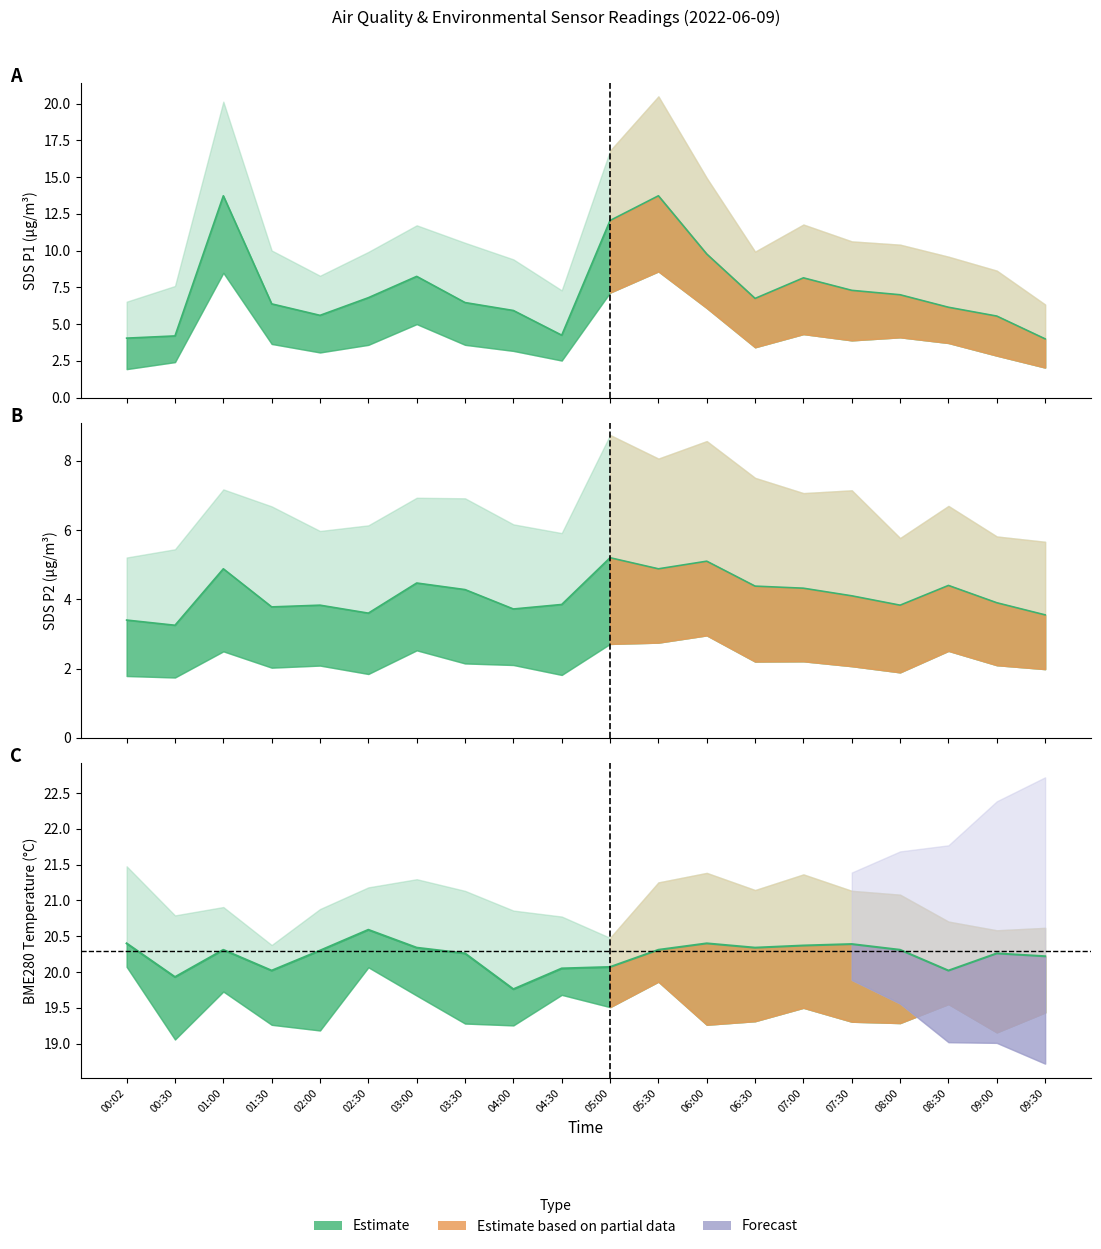

Which category has the lowest value in the SDS_P1 series?

09:30